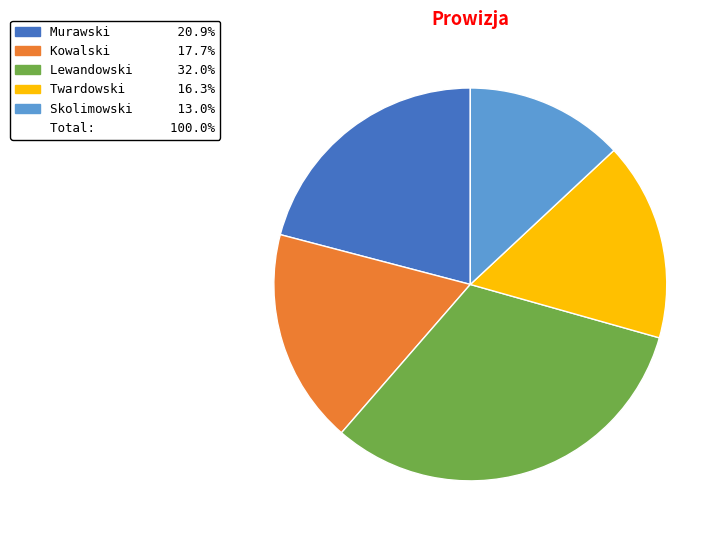

Is there any slice that represents more than half of the pie?

No